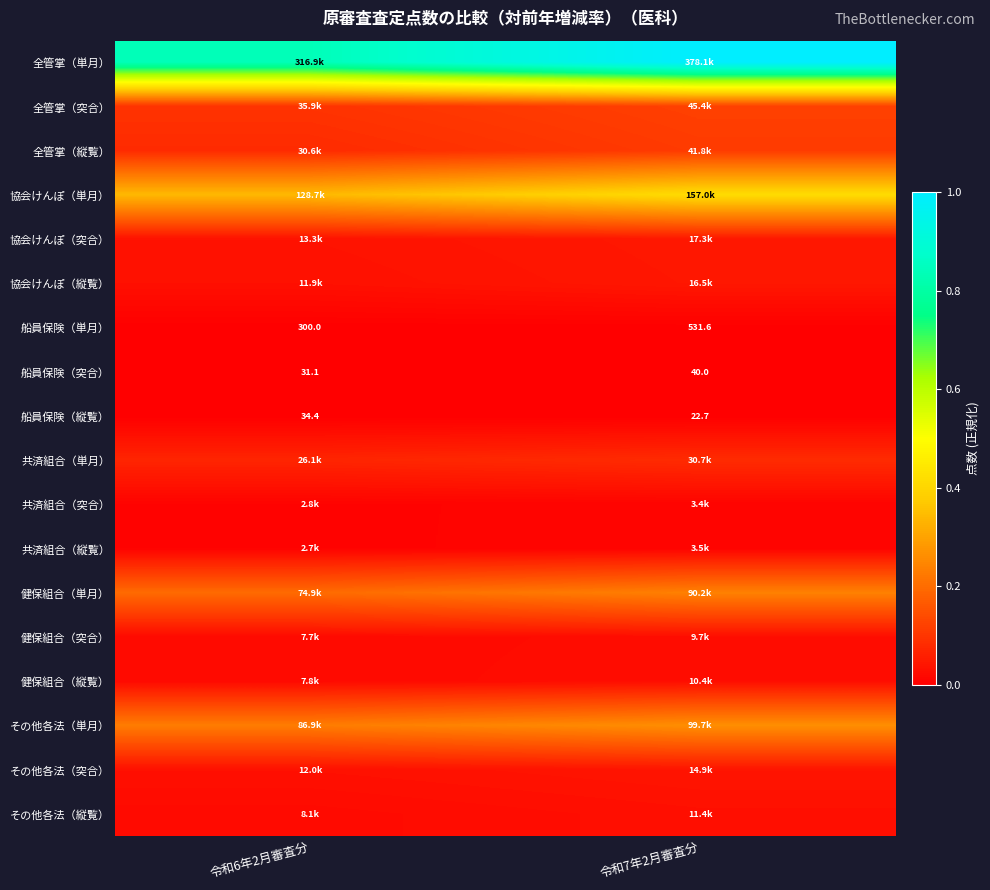

Rank the series by their maximum value, from lowest to highest.

船員保険（縦覧）, 船員保険（突合）, 船員保険（単月）, 共済組合（突合）, 共済組合（縦覧）, 健保組合（突合）, 健保組合（縦覧）, その他各法（縦覧）, その他各法（突合）, 協会けんぽ（縦覧）, 協会けんぽ（突合）, 共済組合（単月）, 全管掌（縦覧）, 全管掌（突合）, 健保組合（単月）, その他各法（単月）, 協会けんぽ（単月）, 全管掌（単月）